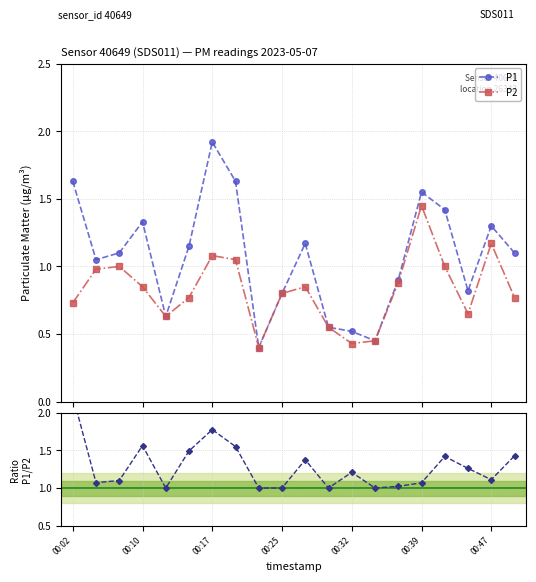

True or false: P2 has more than 1 points higher than both neighbors.

True